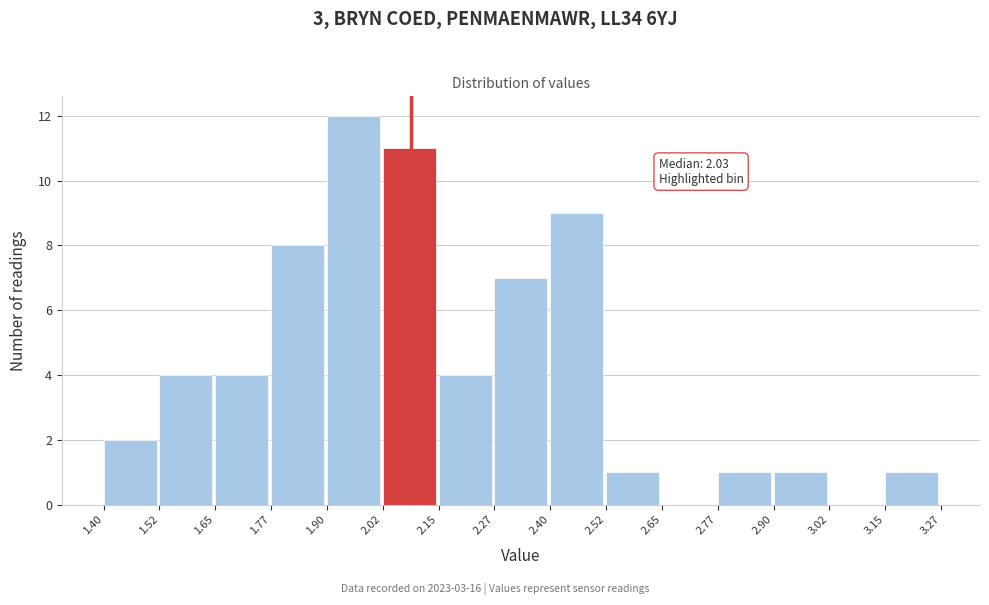

Which range on the x-axis has the tallest bar?

1.90 to 2.02